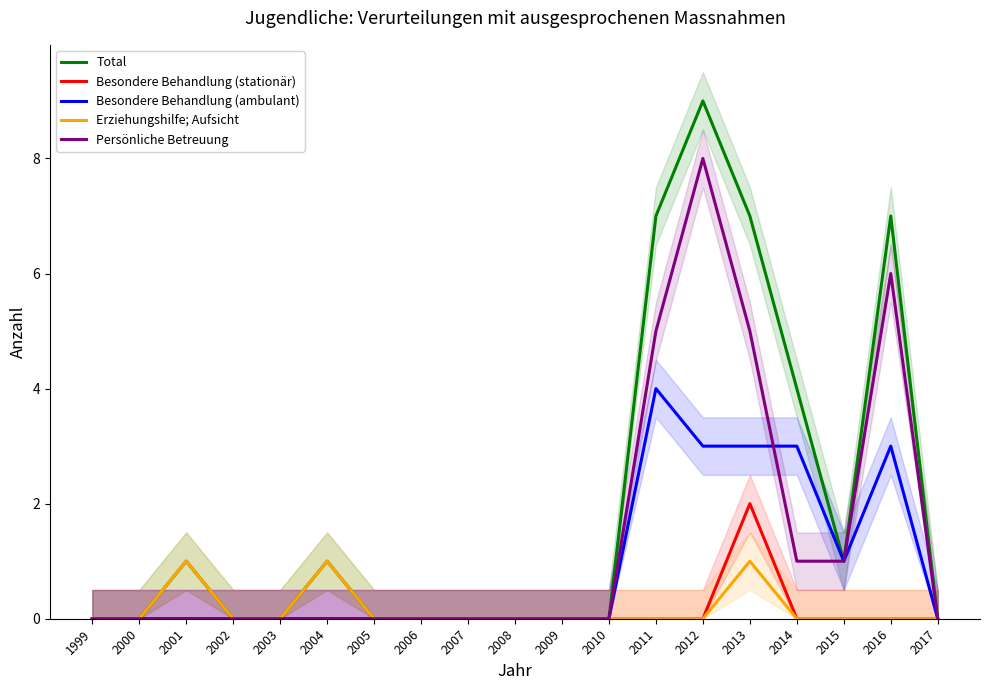

True or false: Persönliche Betreuung and Erziehungshilfe; Aufsicht intersect in this chart.

False